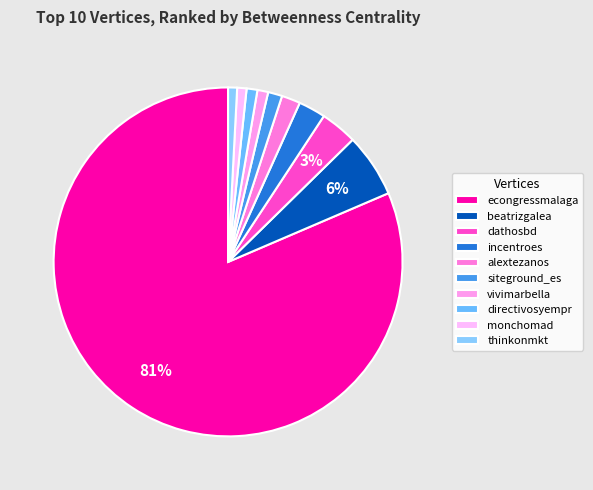

Which slice is the largest?

econgressmalaga